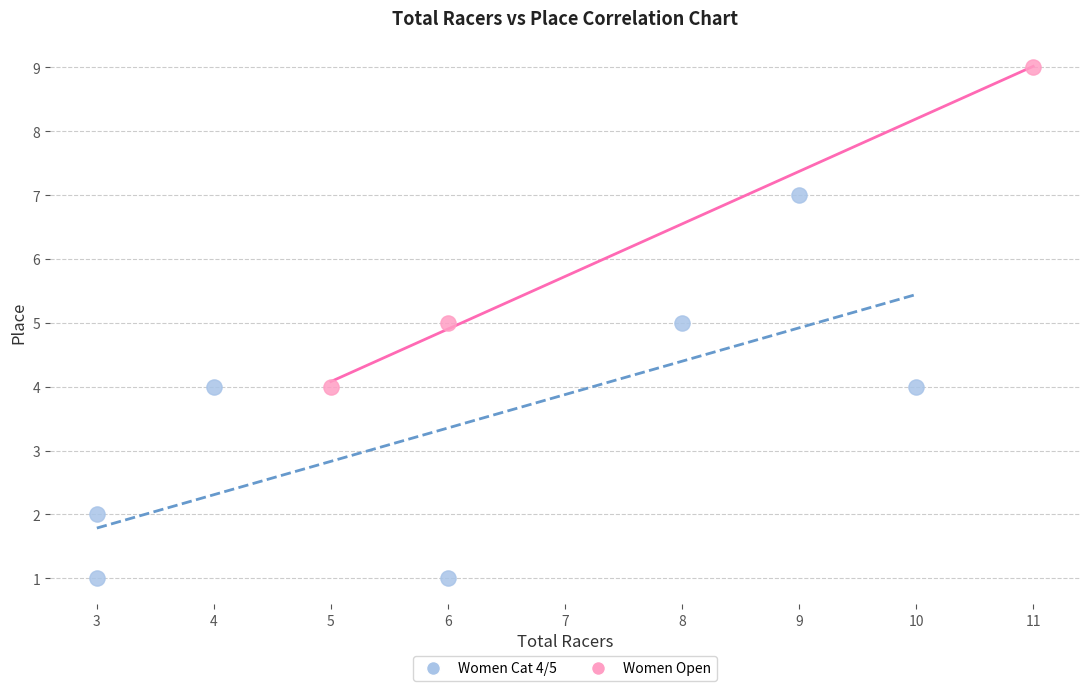

What are all the series names shown in the legend?

Women Cat 4/5, Women Open